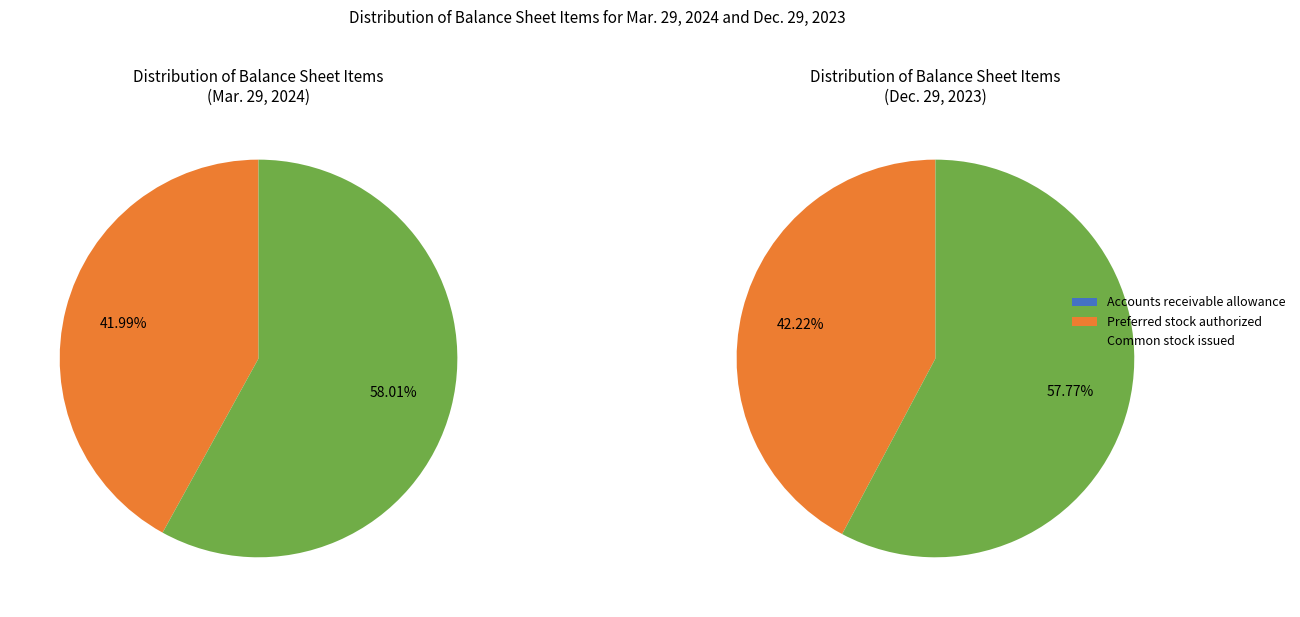

What percentage is the Preferred stock authorized slice, to the nearest percent?

42%